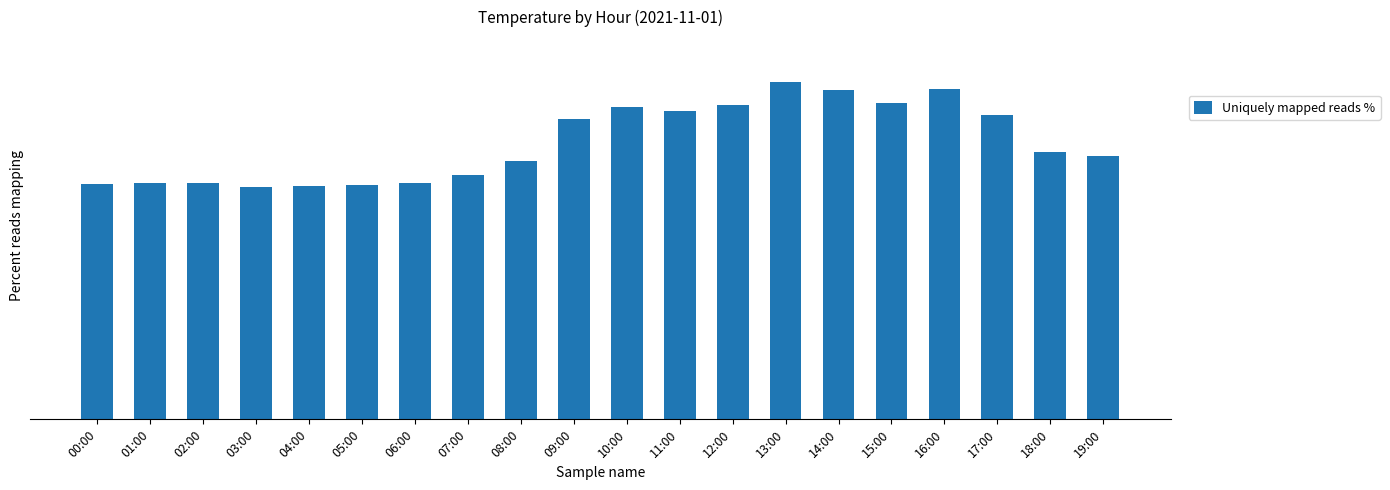

Rank the categories by value from highest to lowest.

13:00, 16:00, 14:00, 15:00, 12:00, 10:00, 11:00, 17:00, 09:00, 18:00, 19:00, 08:00, 07:00, 01:00, 02:00, 06:00, 00:00, 05:00, 04:00, 03:00